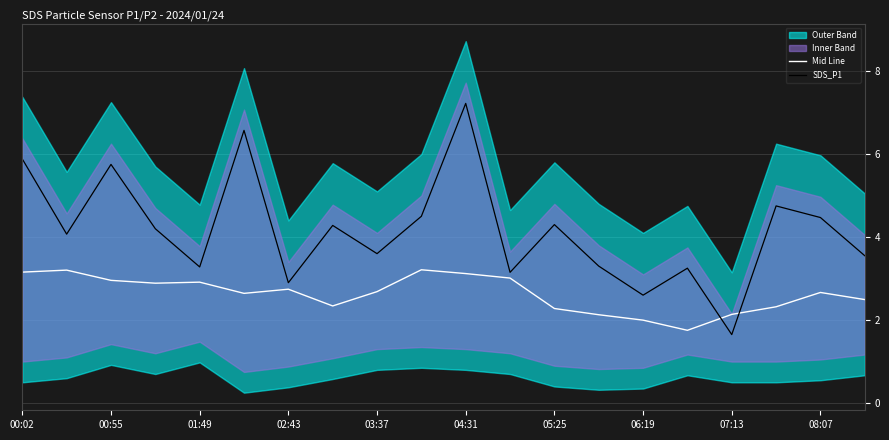

The value of Mid Line at 00:55 is 3.0. True or false?

True